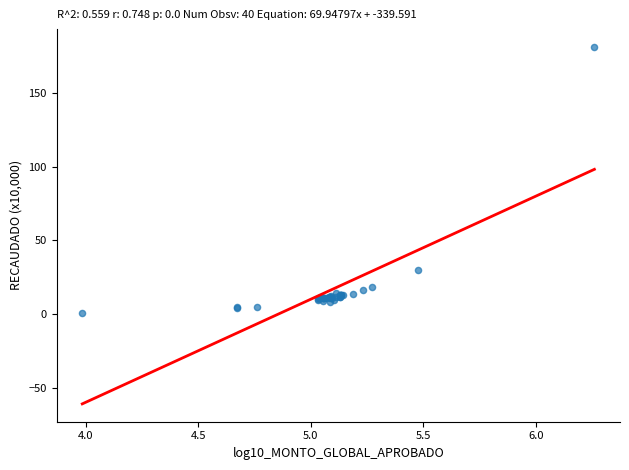

What Y value in the scatter plot is closest to 91?

29.7